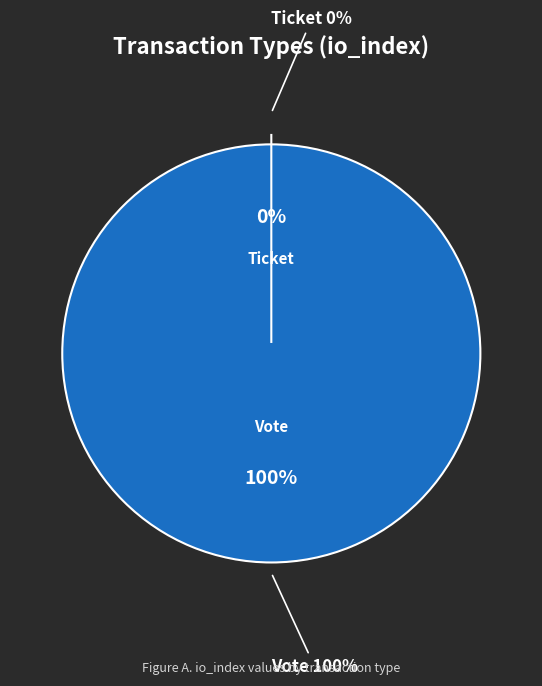

Which has a higher value, Ticket or Vote?

Vote